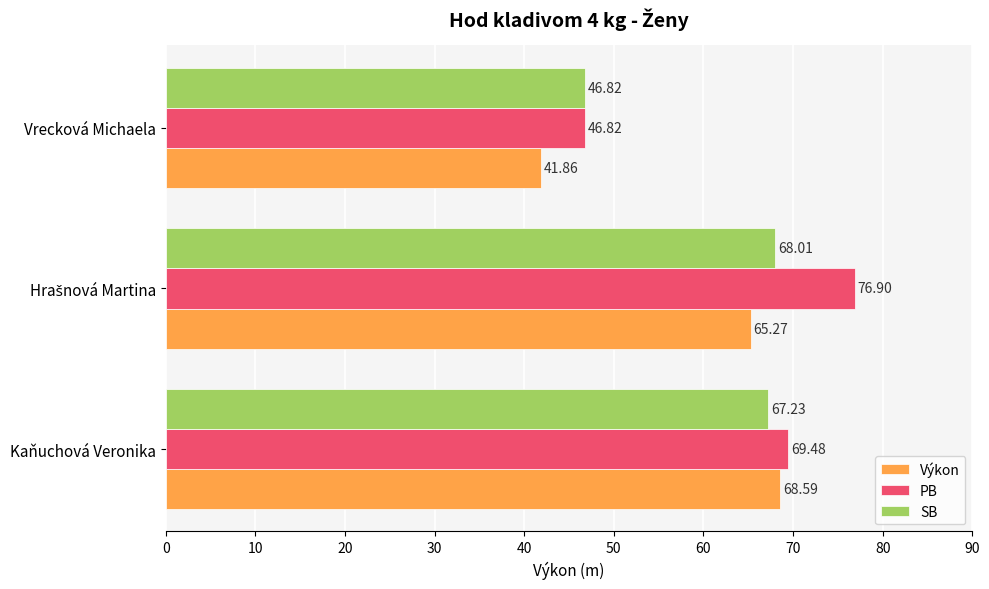

At how many categories does at least one series exceed 61?

2